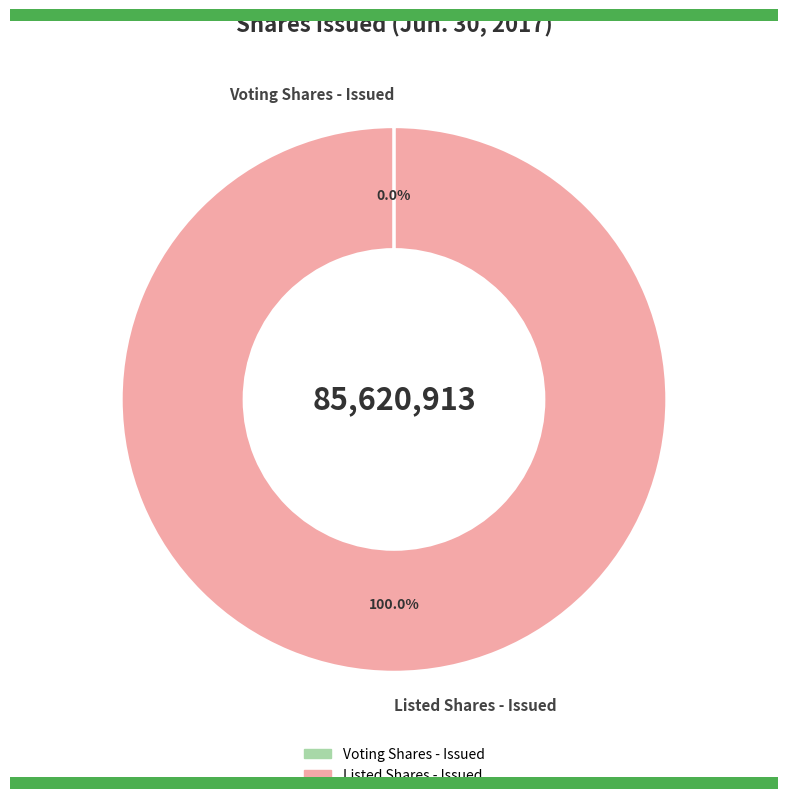

Which slice represents more than half of the pie?

Listed Shares - Issued